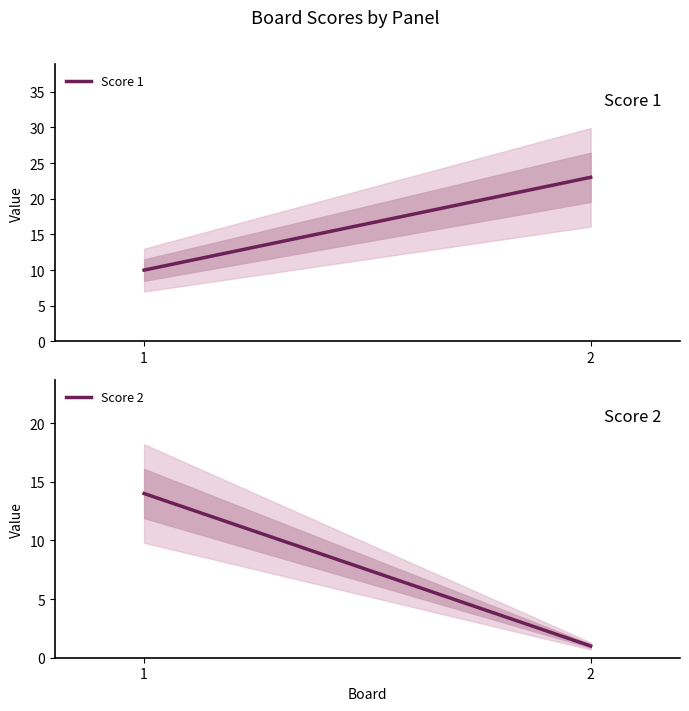

What is the greatest value displayed?

23